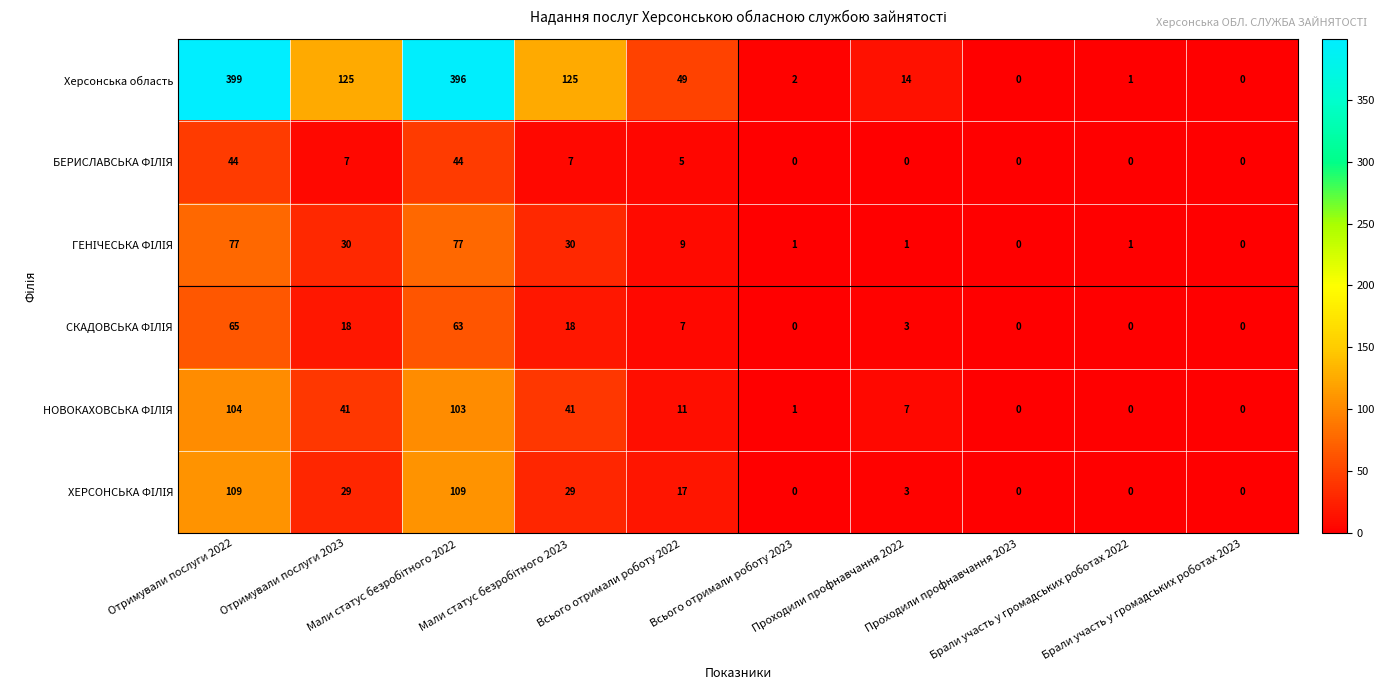

What is the greatest value displayed?

399